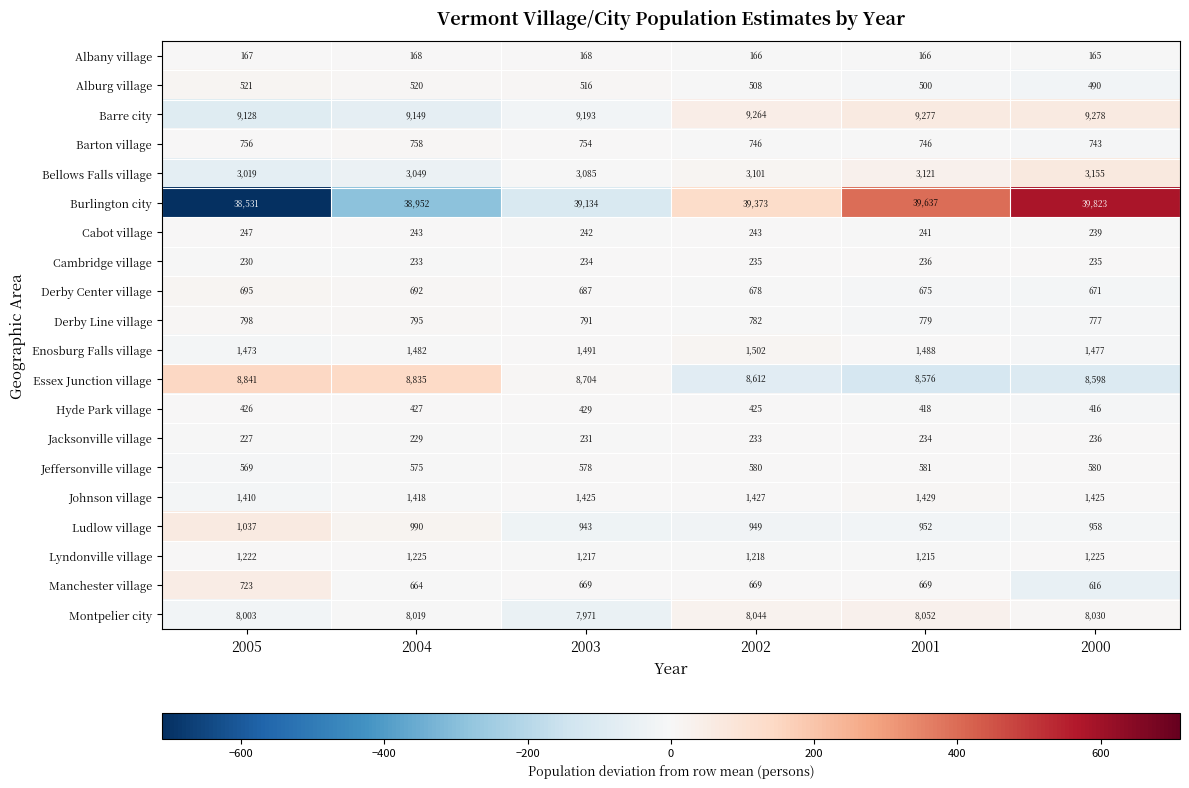

Count the number of data series in this chart.

20